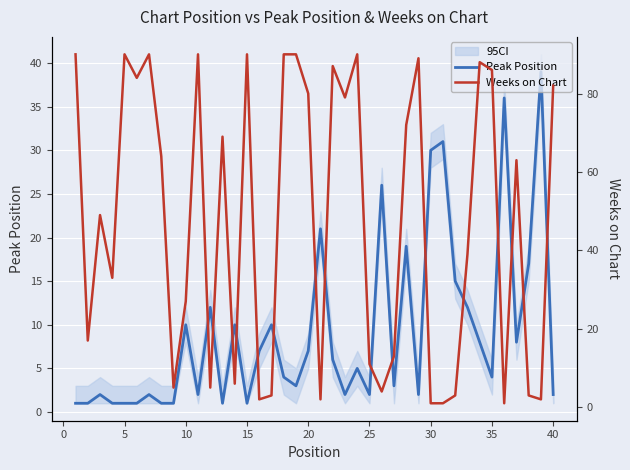

Is it true that Peak Position equals 1 at 5?

True